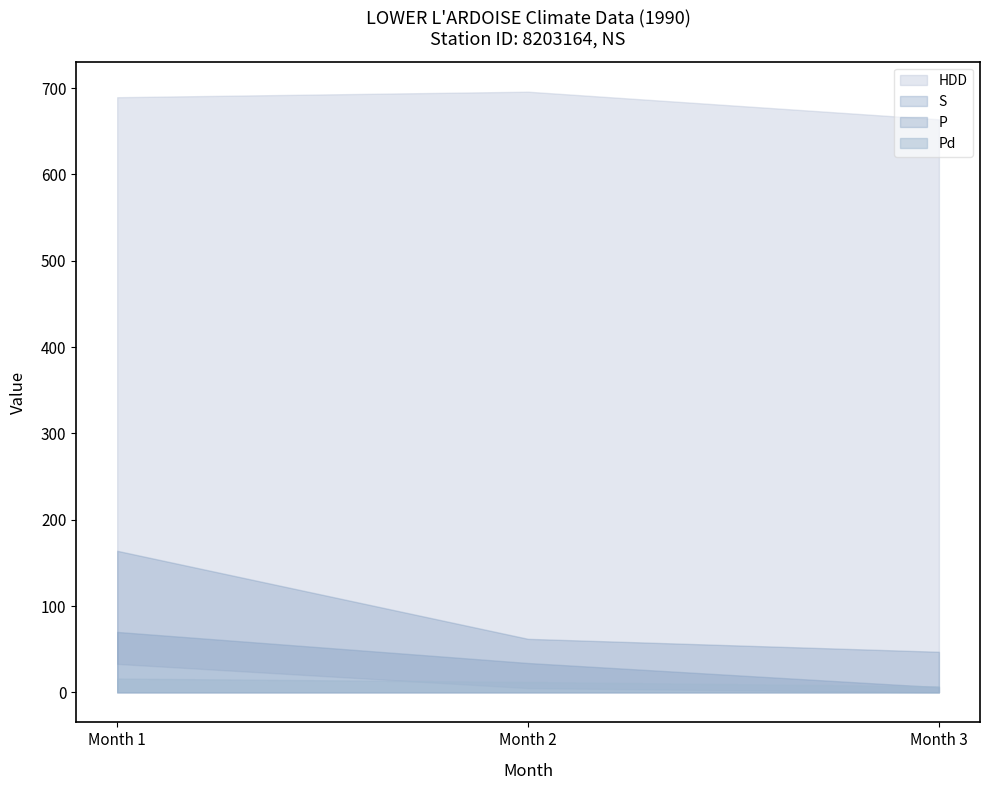

The value of S_G at Month 2 is 7.5. True or false?

False